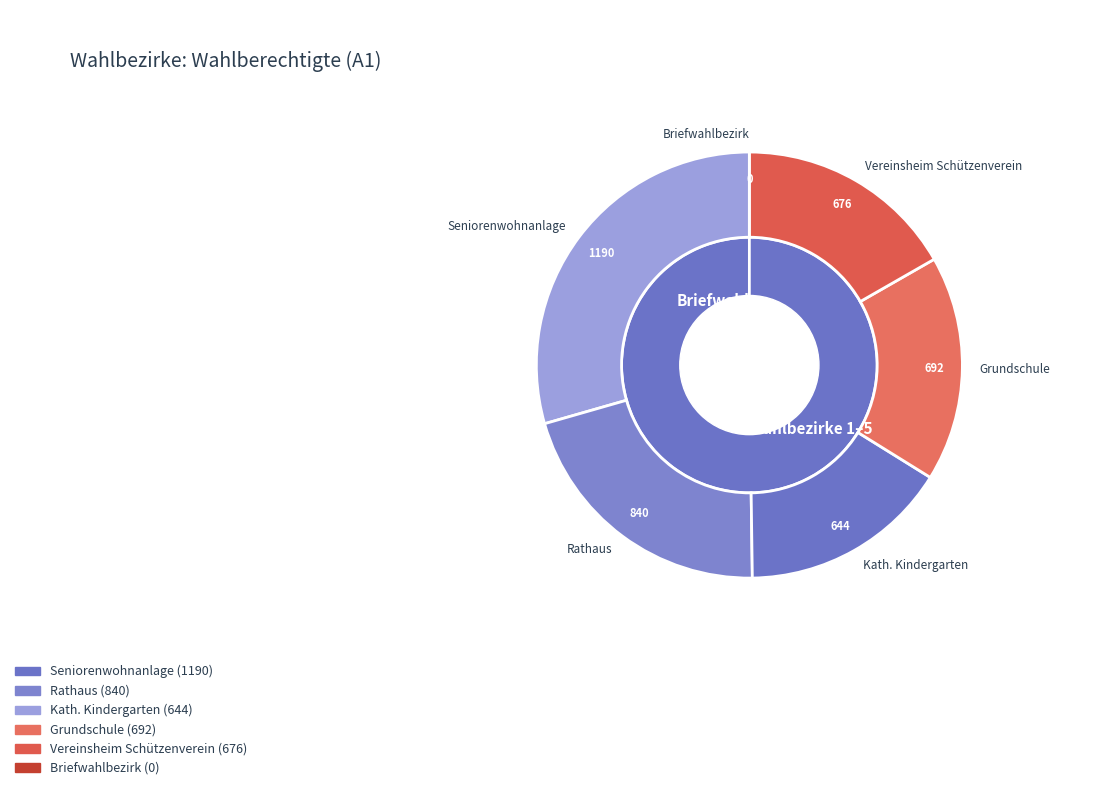

How many slices are in this pie chart?

6